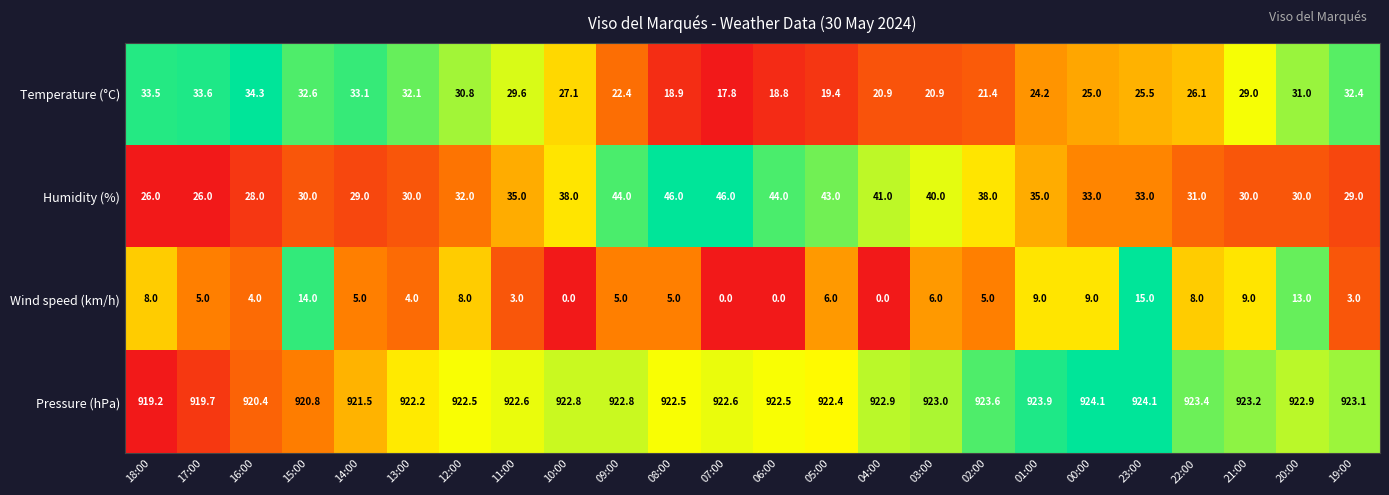

How many series are shown in this chart?

4